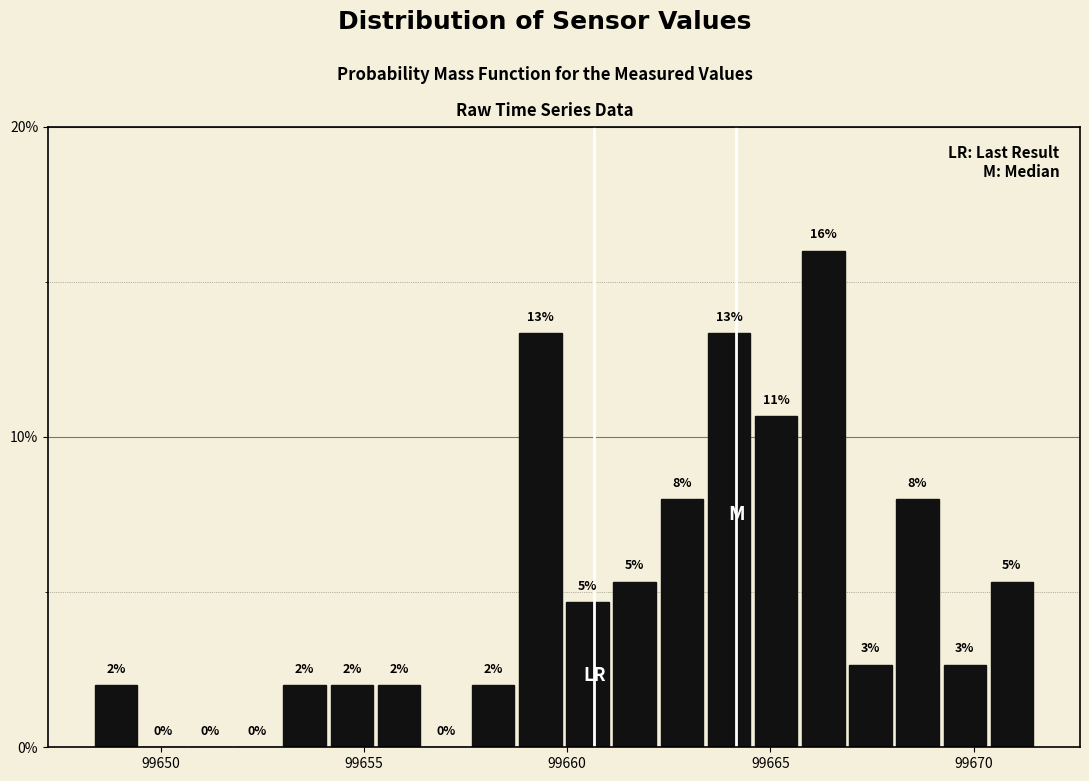

Read against the x-axis, roughly where is the centre of the tallest bar?

99666.5